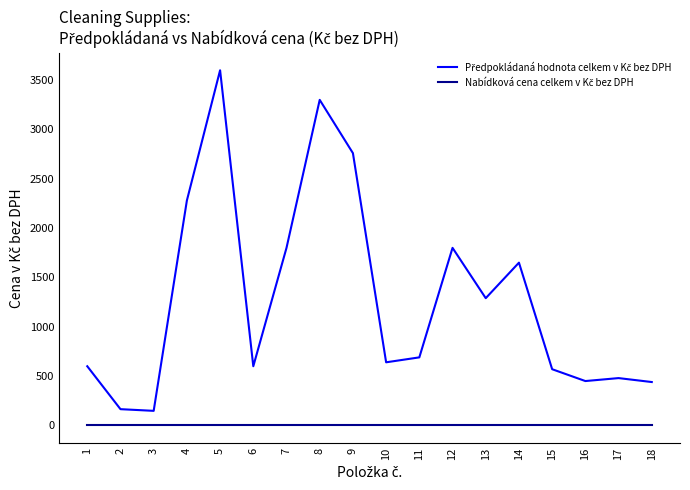

At which category is the sum across all series the highest?

5